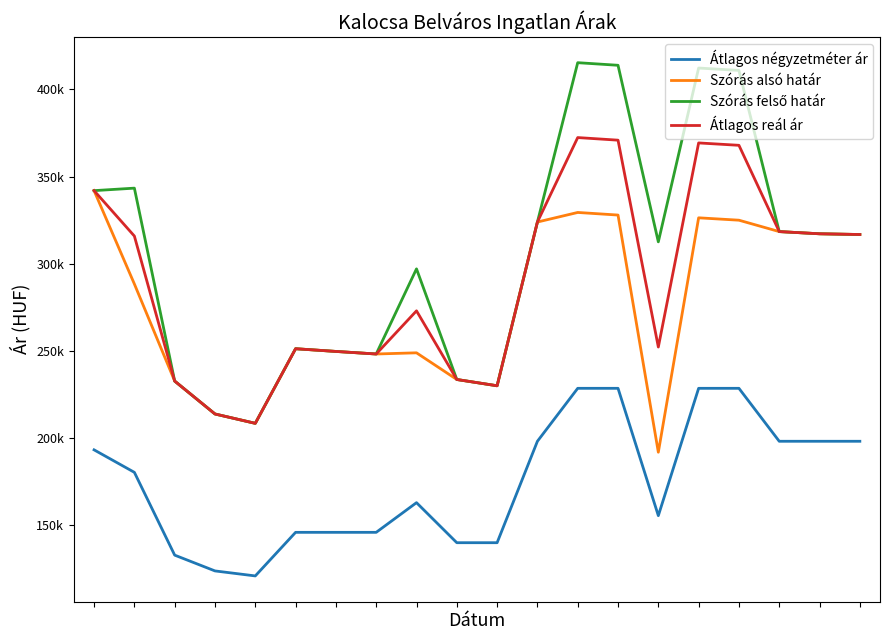

What is the difference between the second highest and second lowest values in the Átlagos reál ár series?

157056